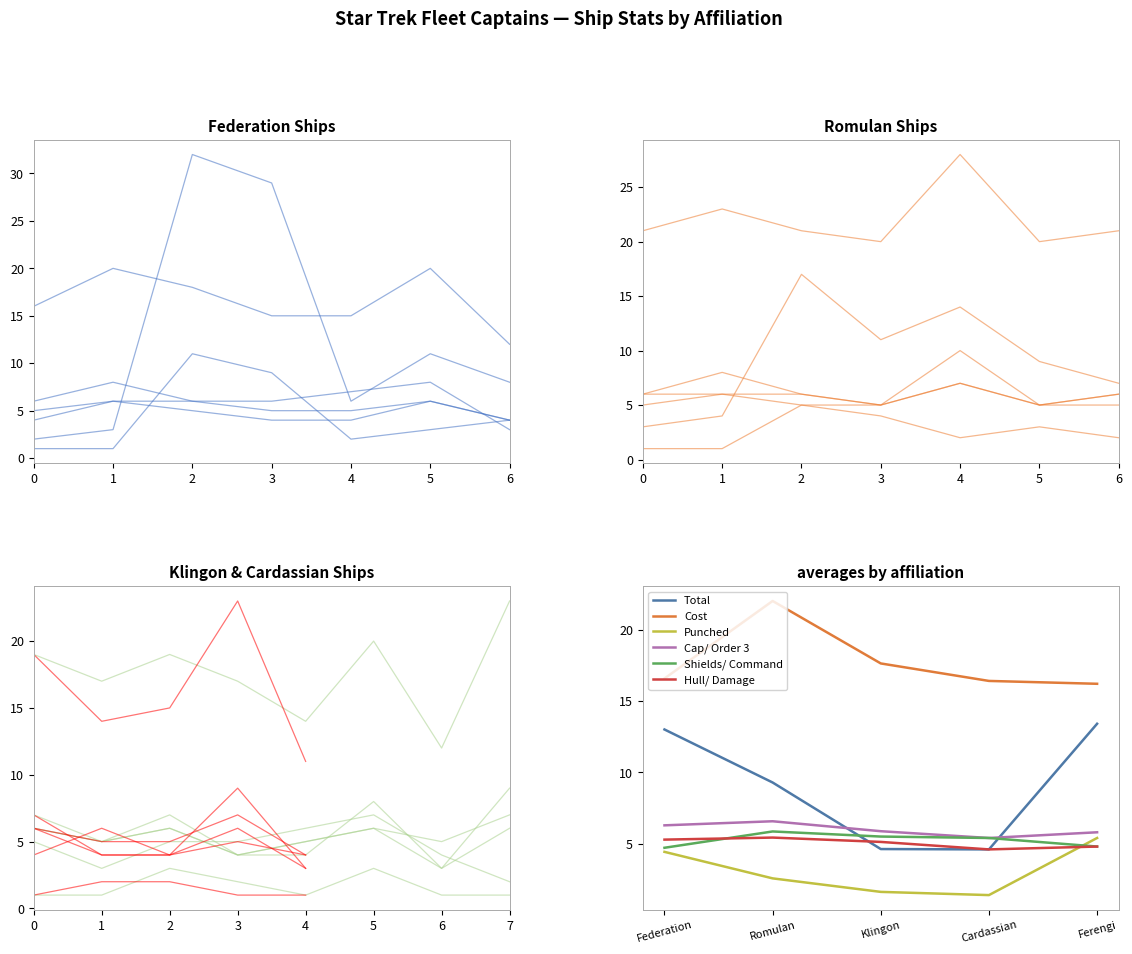

Is the value of Hull/ Damage at Cardassian greater than the value of Cost at Klingon?

No